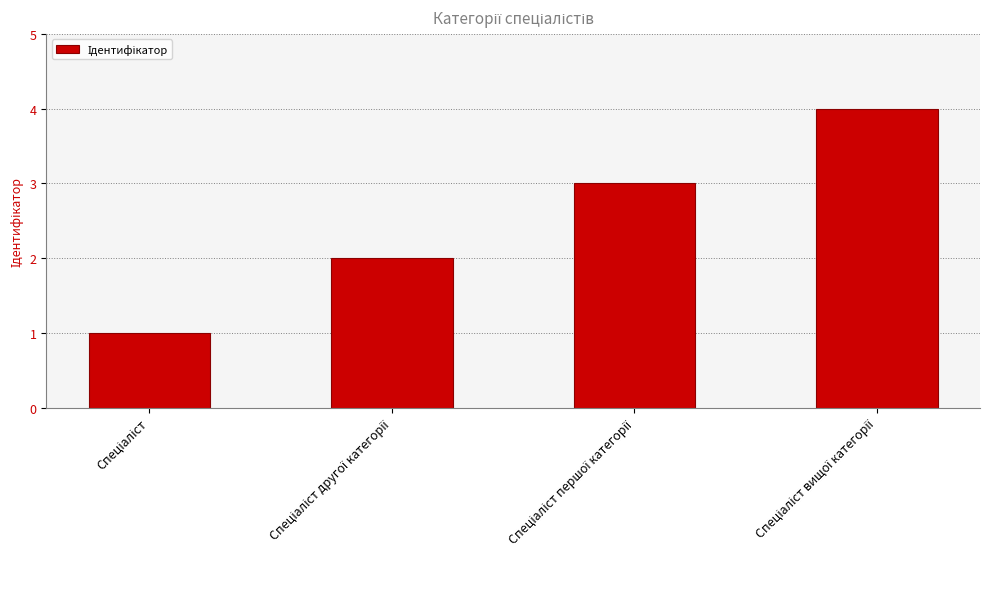

What is the maximum value shown in the chart?

4